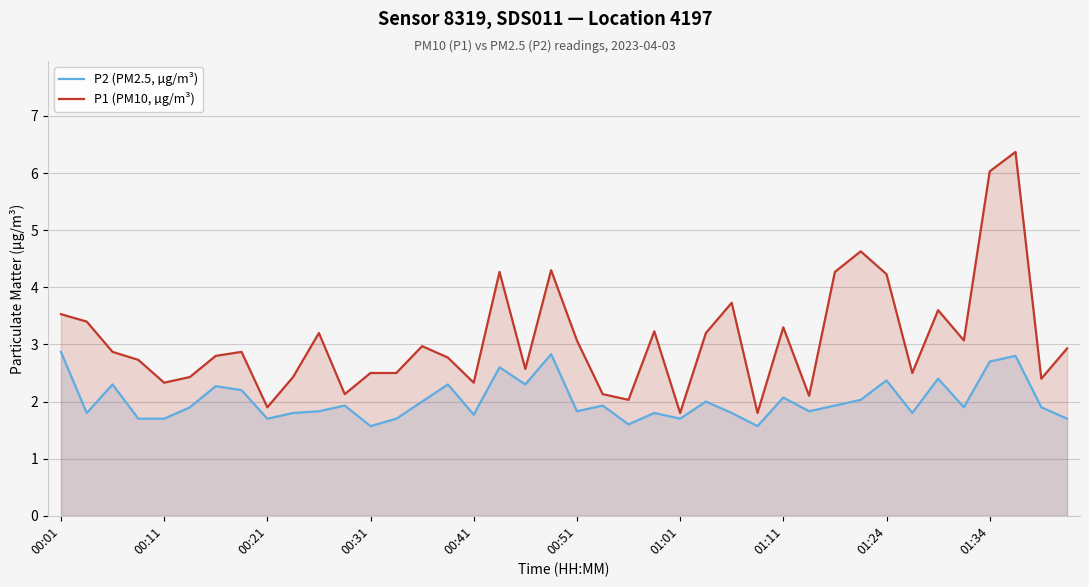

Rank the series by their maximum value, from highest to lowest.

P1 (PM10, µg/m³), P2 (PM2.5, µg/m³)